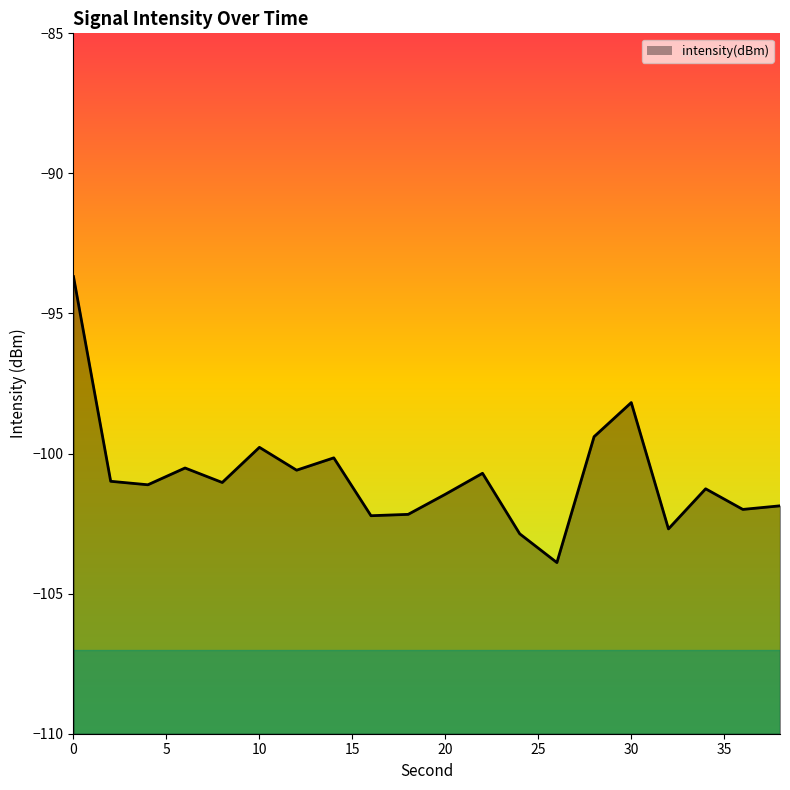

Does the chart display data point markers on the line(s)?

No